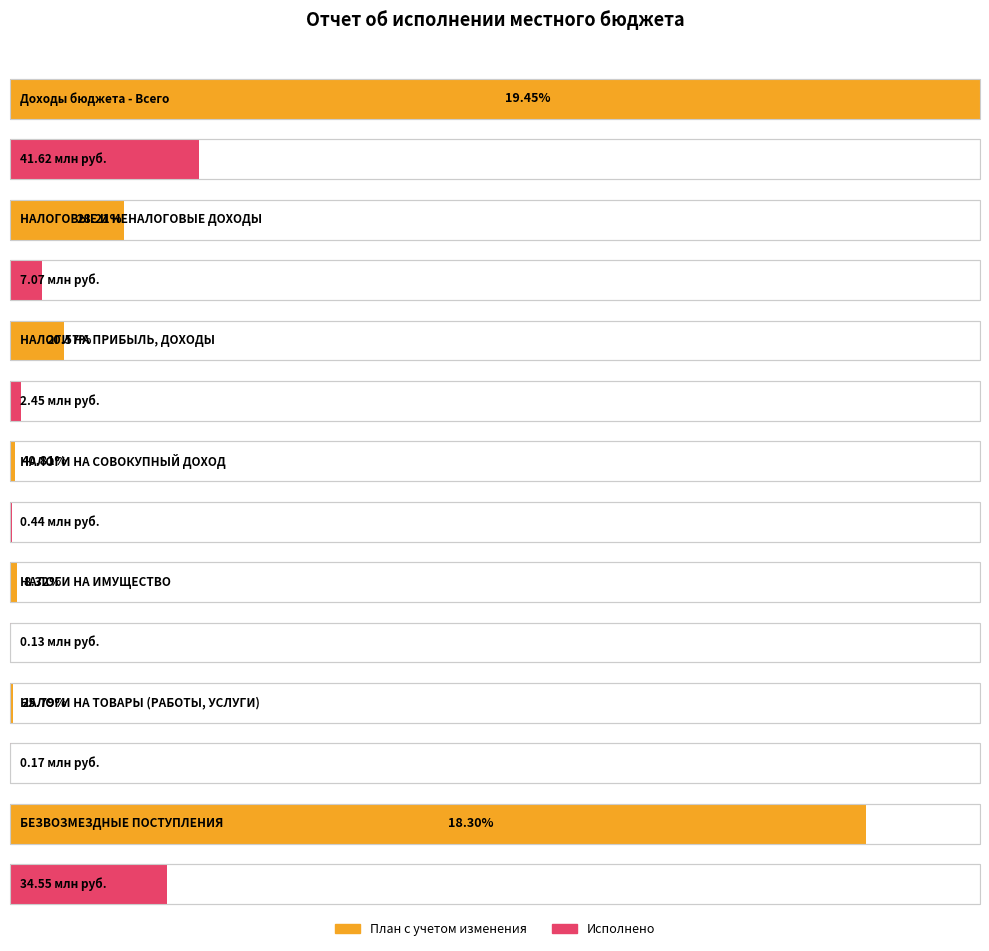

Which category has the lowest value across all series?

НАЛОГИ НА ИМУЩЕСТВО